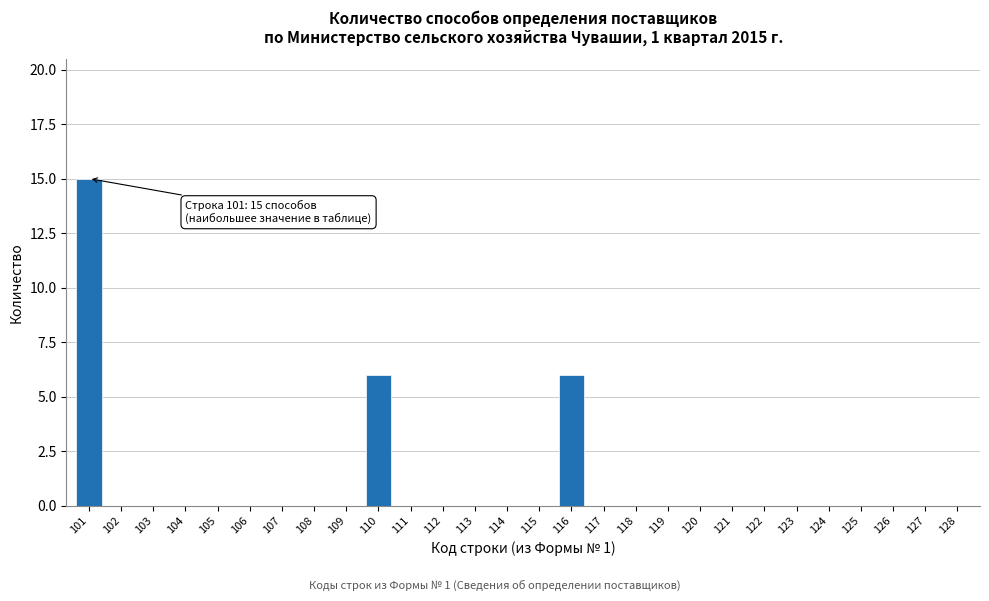

Reading right to left, extract all data points from this chart.

128=0	127=0	126=0	125=0	124=0	123=0	122=0	121=0	120=0	119=0	118=0	117=0	116=6	115=0	114=0	113=0	112=0	111=0	110=6	109=0	108=0	107=0	106=0	105=0	104=0	103=0	102=0	101=15